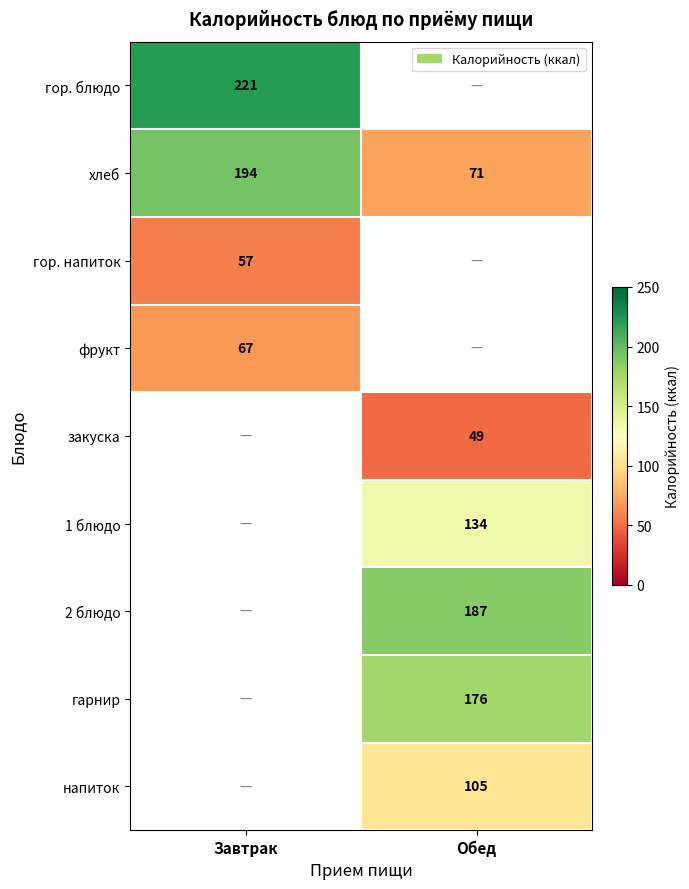

How many values in the хлеб series are below 194?

1